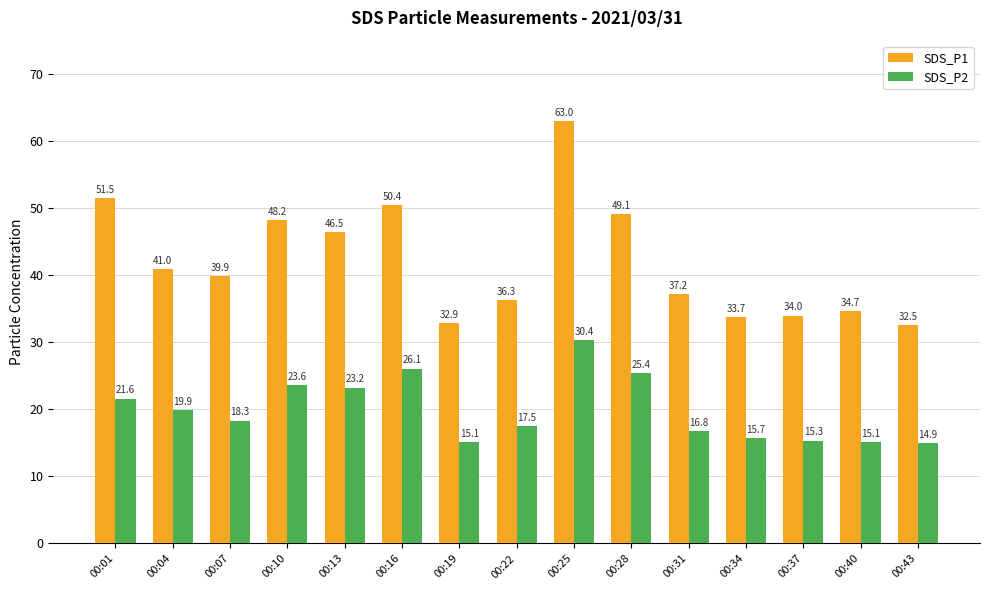

Is it true that SDS_P1 equals 79.1 at 00:10?

False